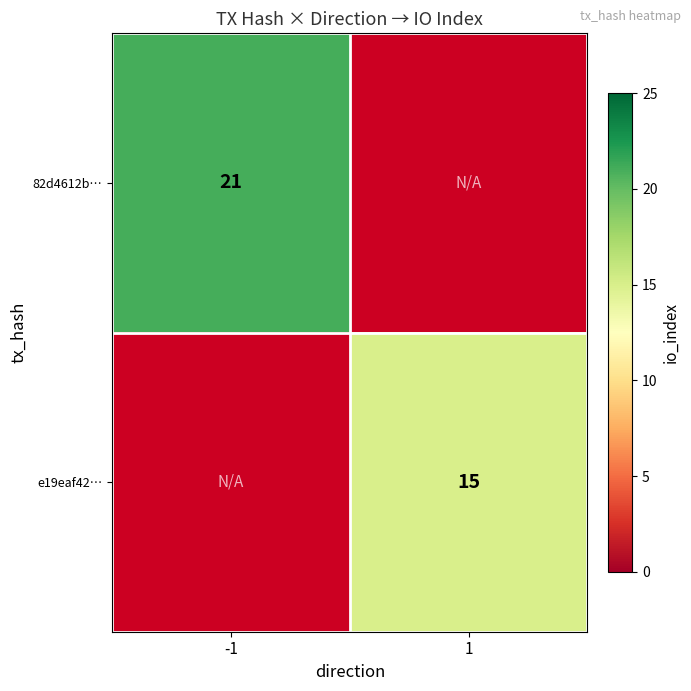

The e19eaf42… series shows 15 at 1. True or false?

True